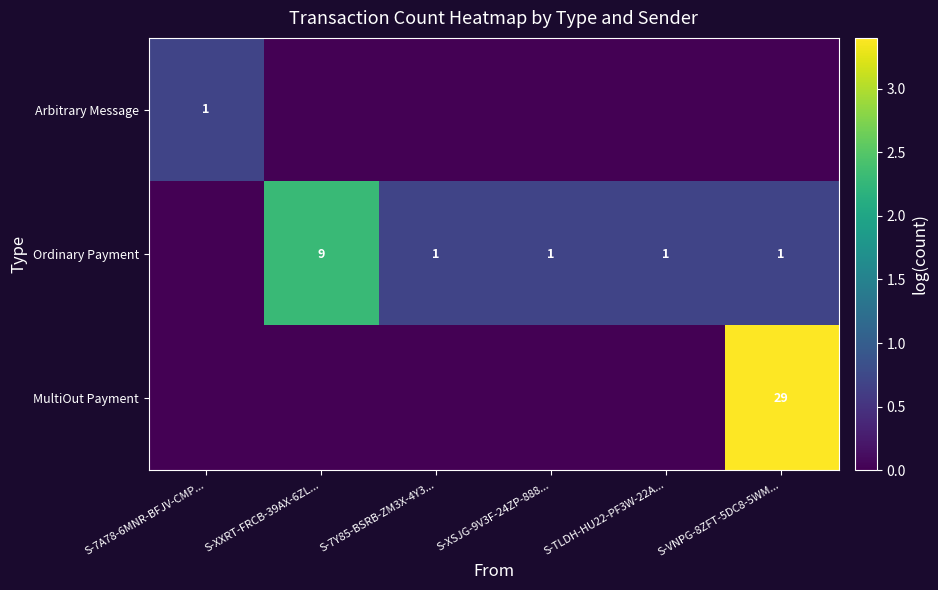

The value of Ordinary Payment at S-XSJG-9V3F-24ZP-888... is 1. True or false?

True